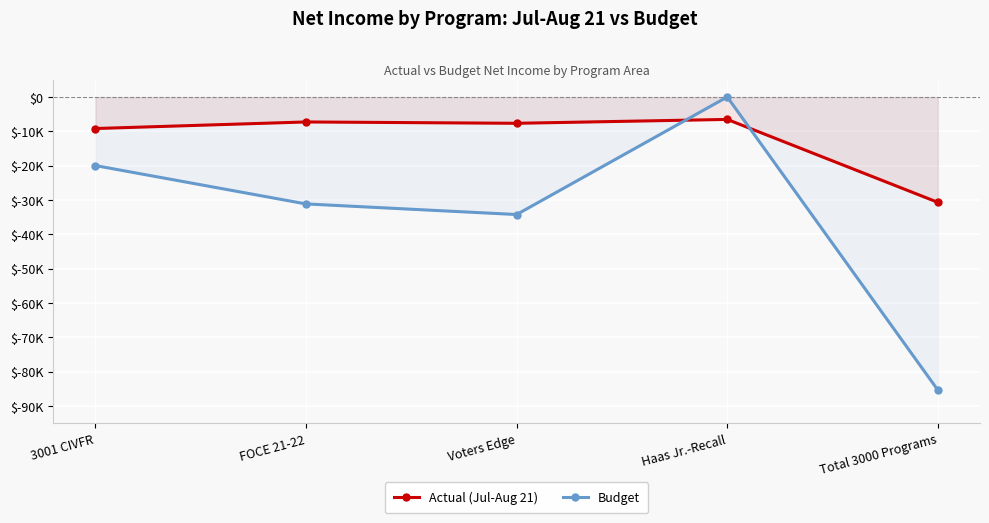

Is the value of Budget at Total 3000 Programs greater than the value of Actual (Jul-Aug 21) at 3001 CIVFR?

No